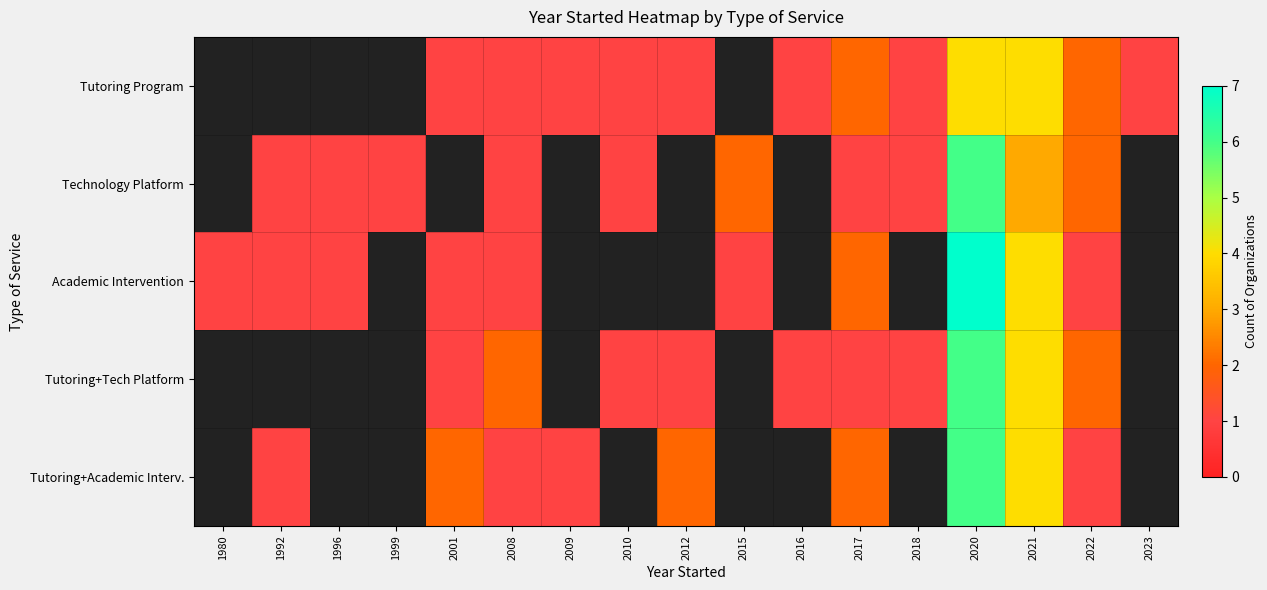

What is the greatest value displayed?

7